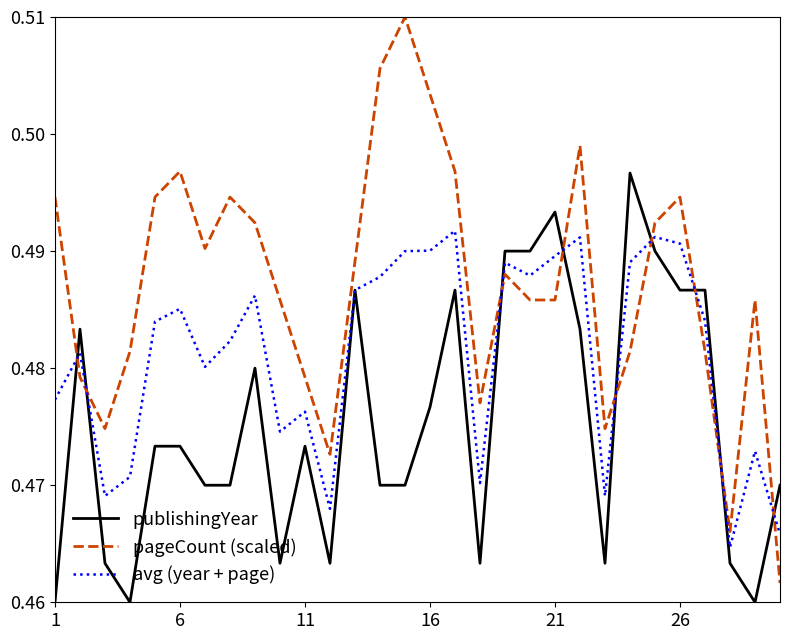

How many interior local valleys (lower than both neighbors) does the data have?

6